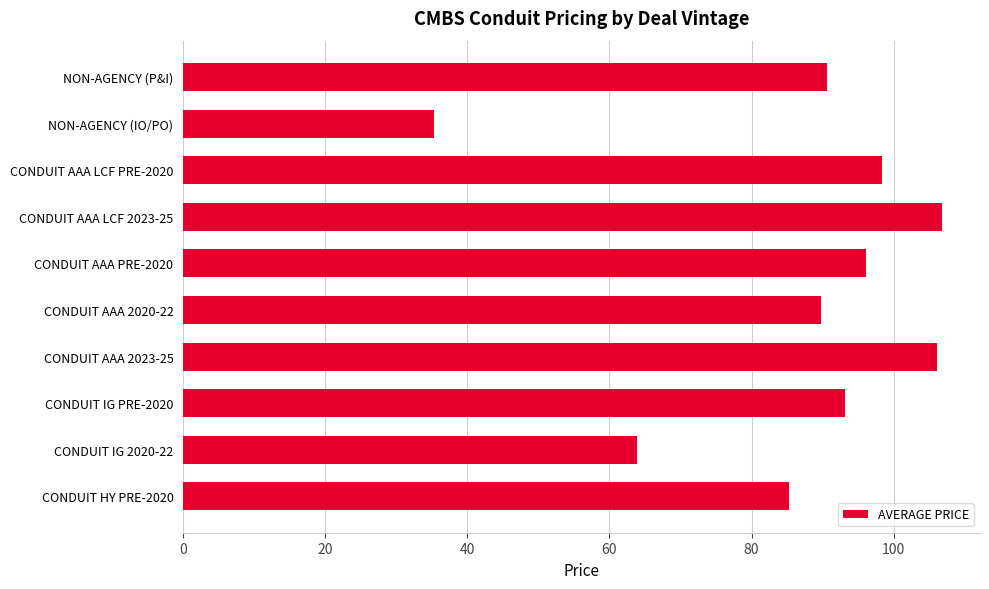

True or false: the data shows 106.1 at CONDUIT AAA 2023-25.

True